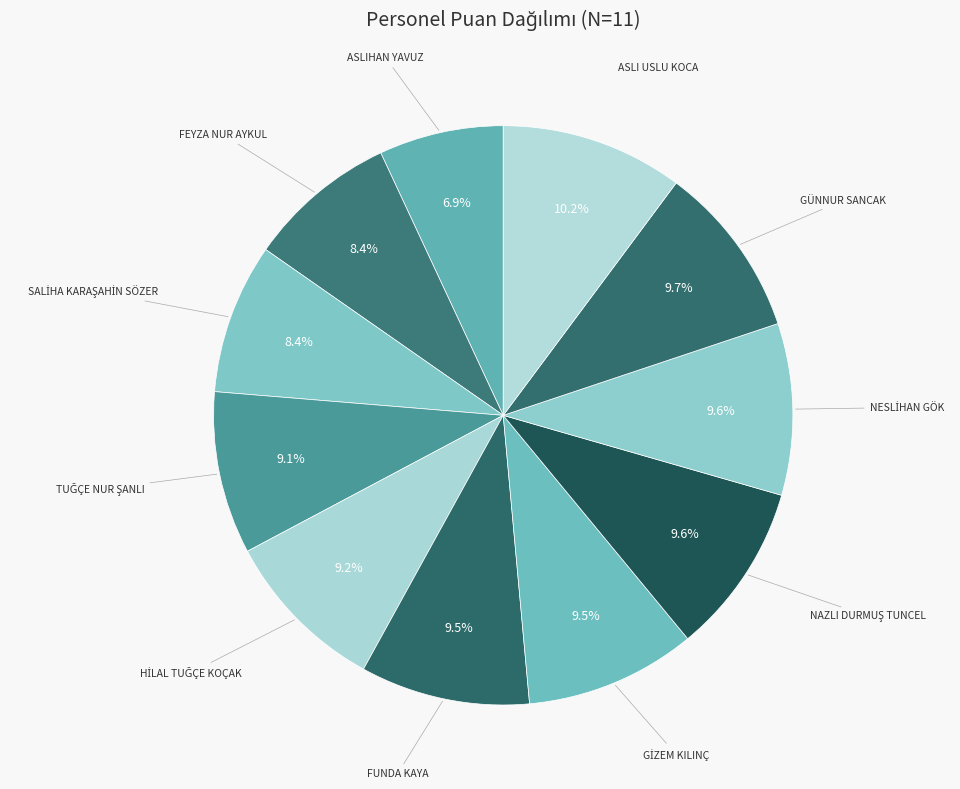

What is the smallest slice in the pie chart?

ASLIHAN YAVUZ